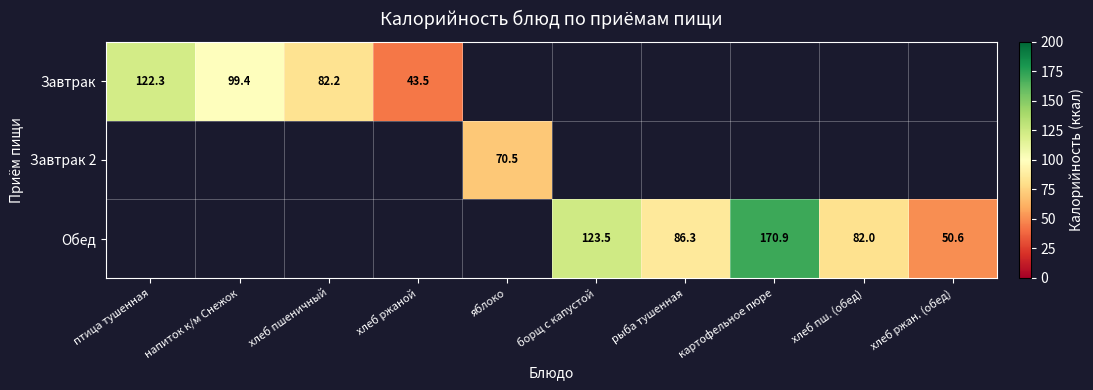

Is the value of Обед at хлеб пшеничный greater than the value of Завтрак at хлеб ржаной?

No